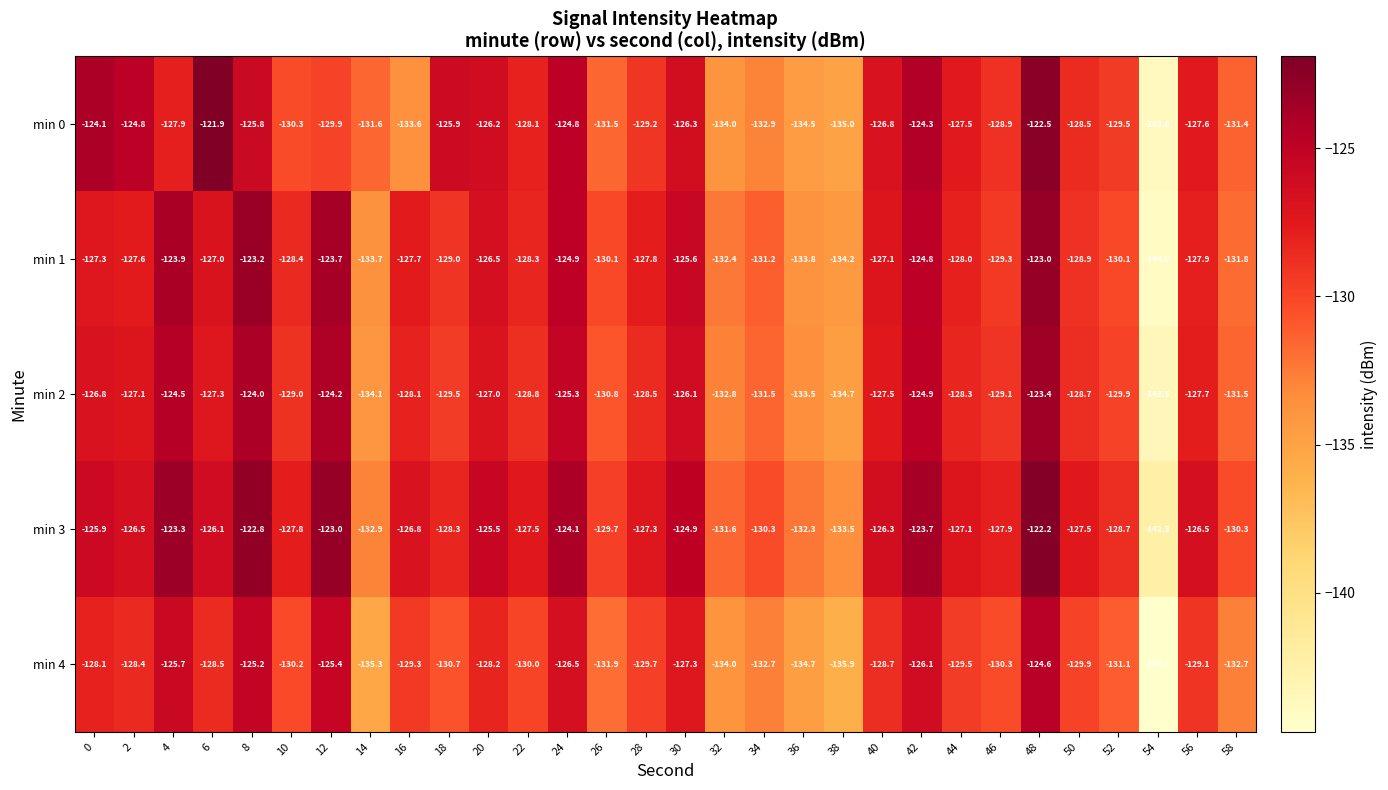

What is the smallest value displayed?

-144.7